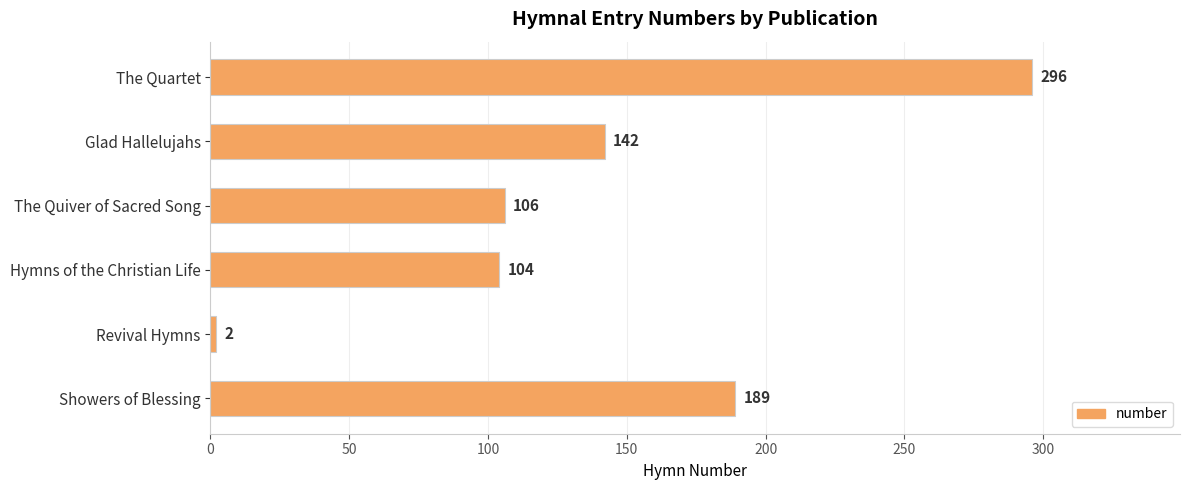

Are the bars horizontal?

Yes